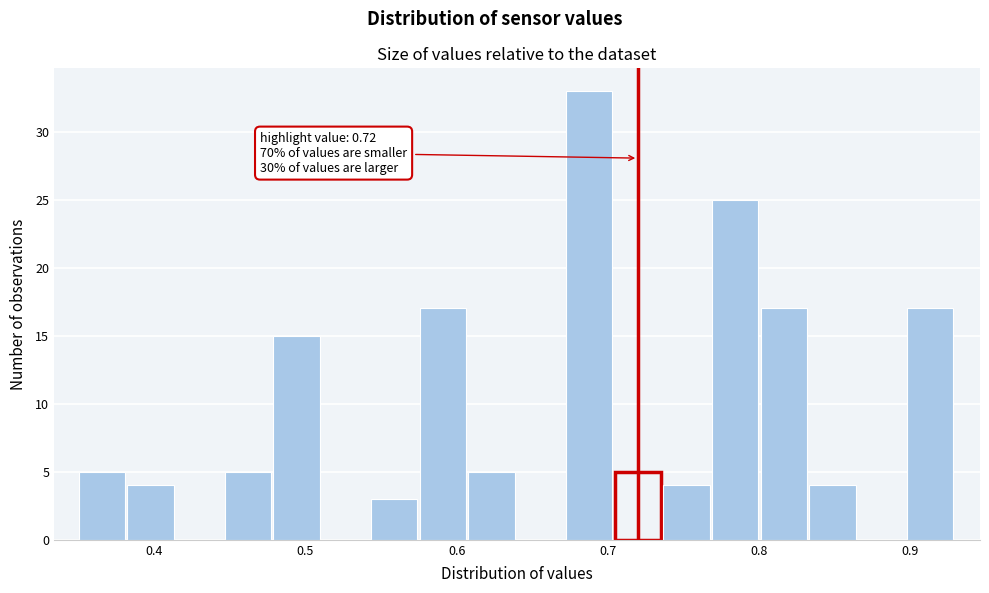

Read against the x-axis, roughly where is the centre of the tallest bar?

0.69